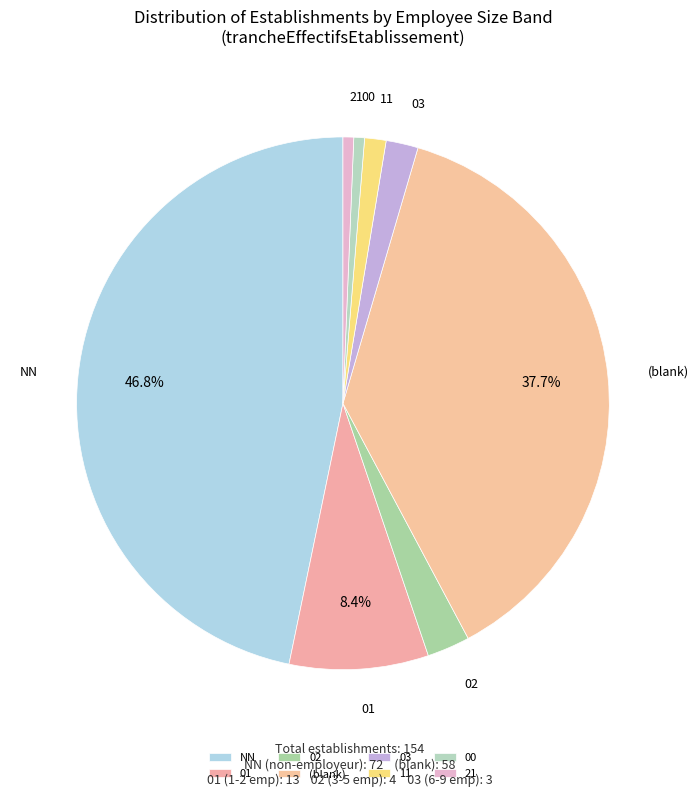

How many segments does this pie chart have?

8